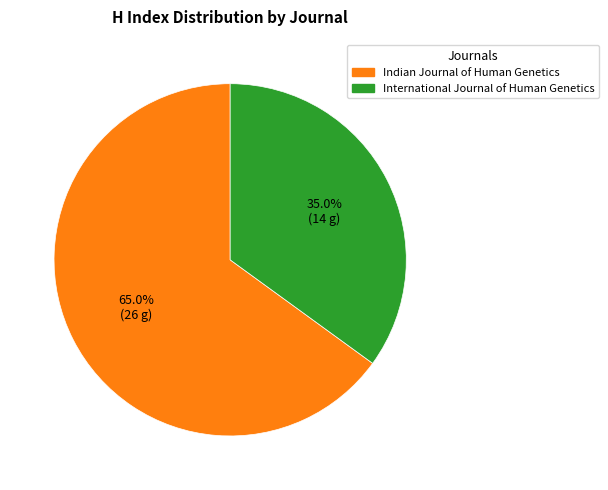

What is the smallest slice in the pie chart?

International Journal of Human Genetics